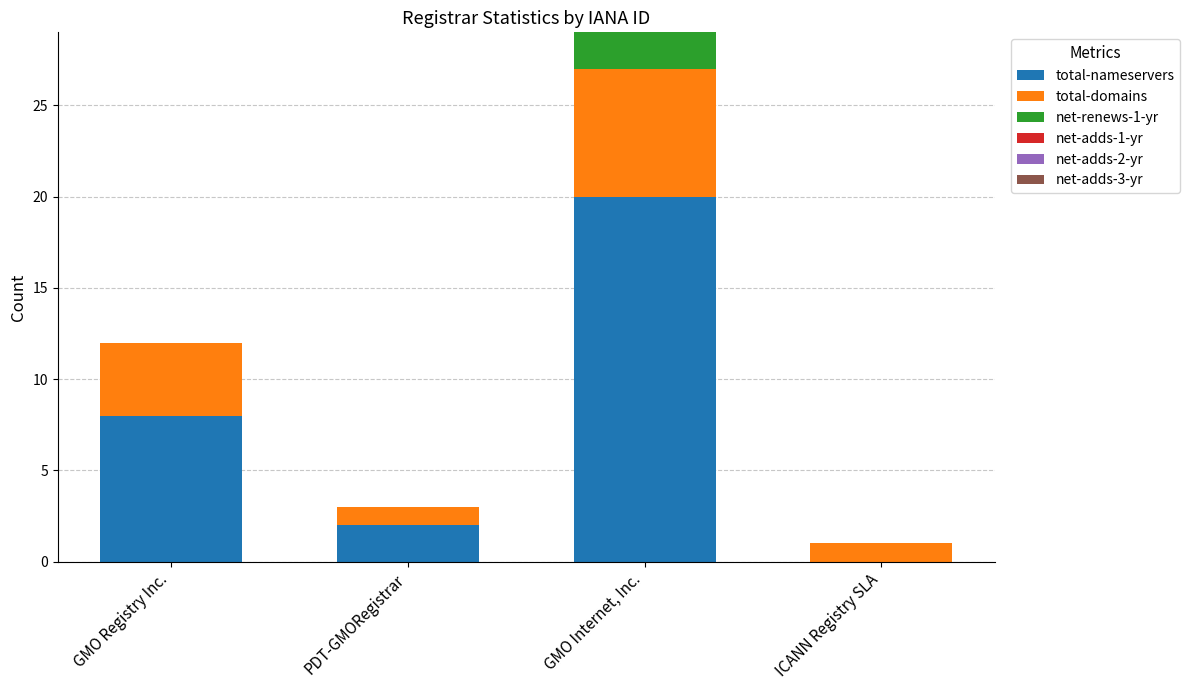

What is the sum of all total-nameservers values?

30